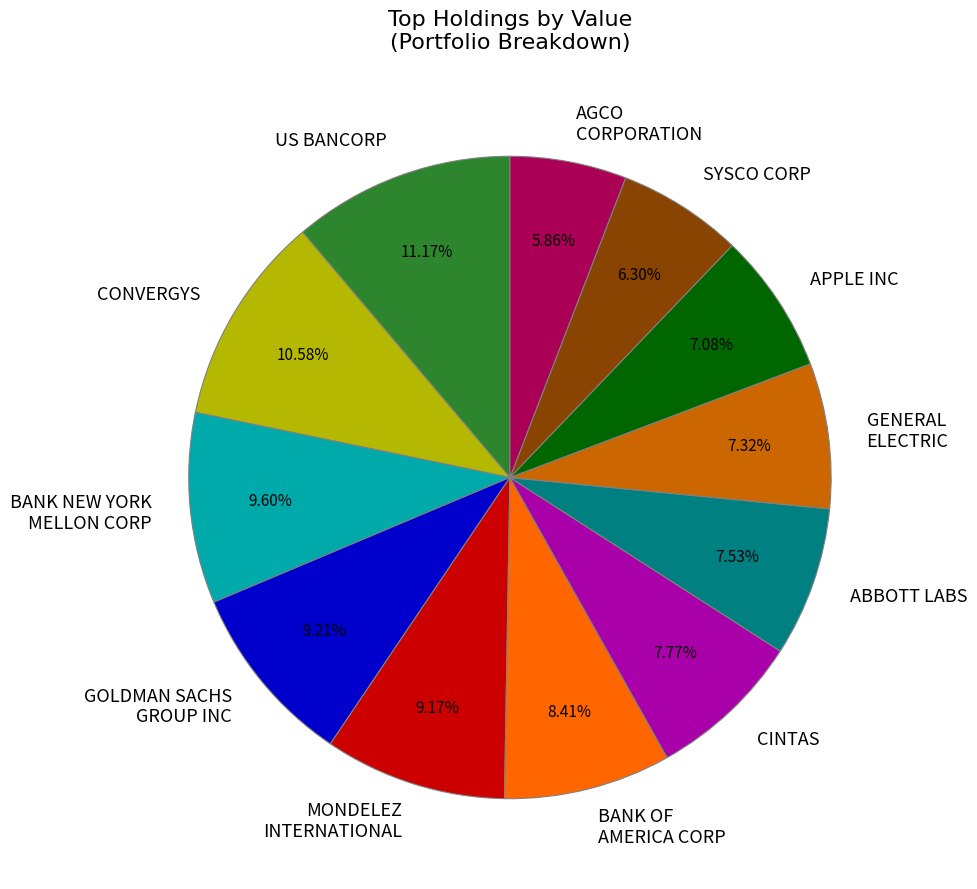

To the nearest percent, what is the average slice percentage?

8%